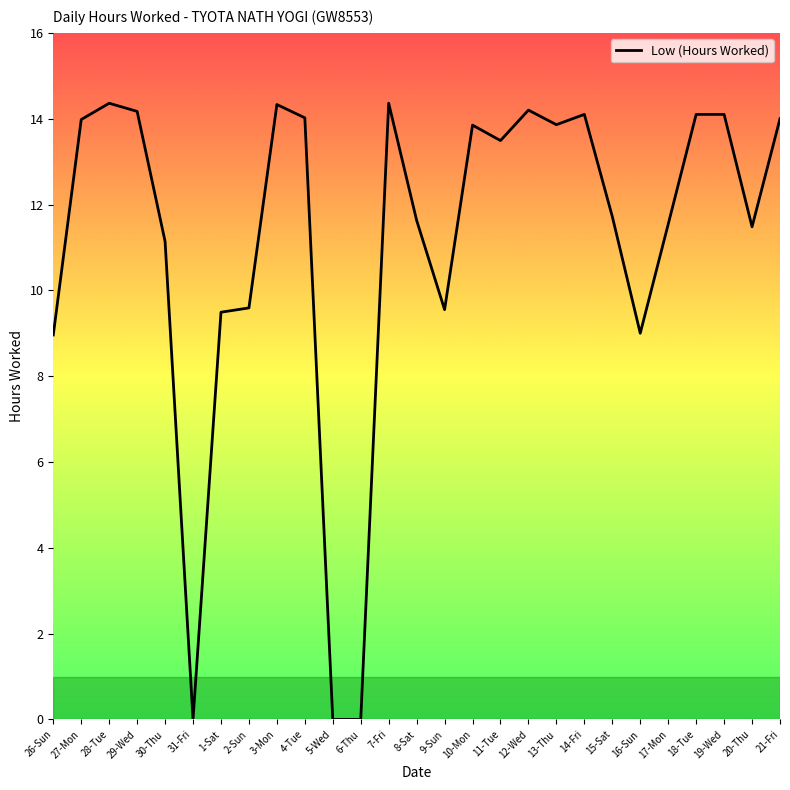

What is the change in value from 29-Wed to 21-Fri?

-0.2